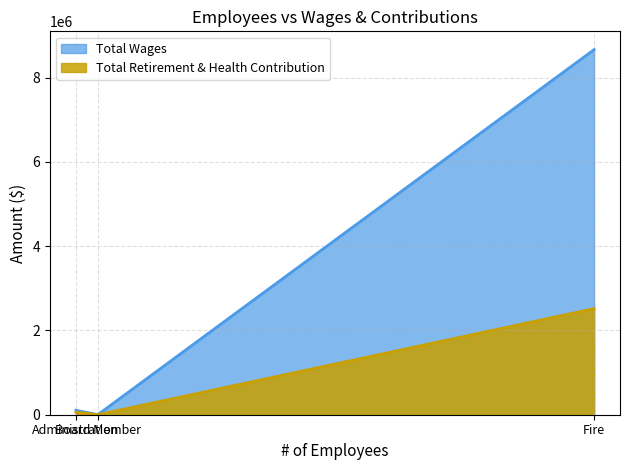

Rank the series at Administration from lowest to highest value.

Total Retirement & Health Contribution, Total Wages